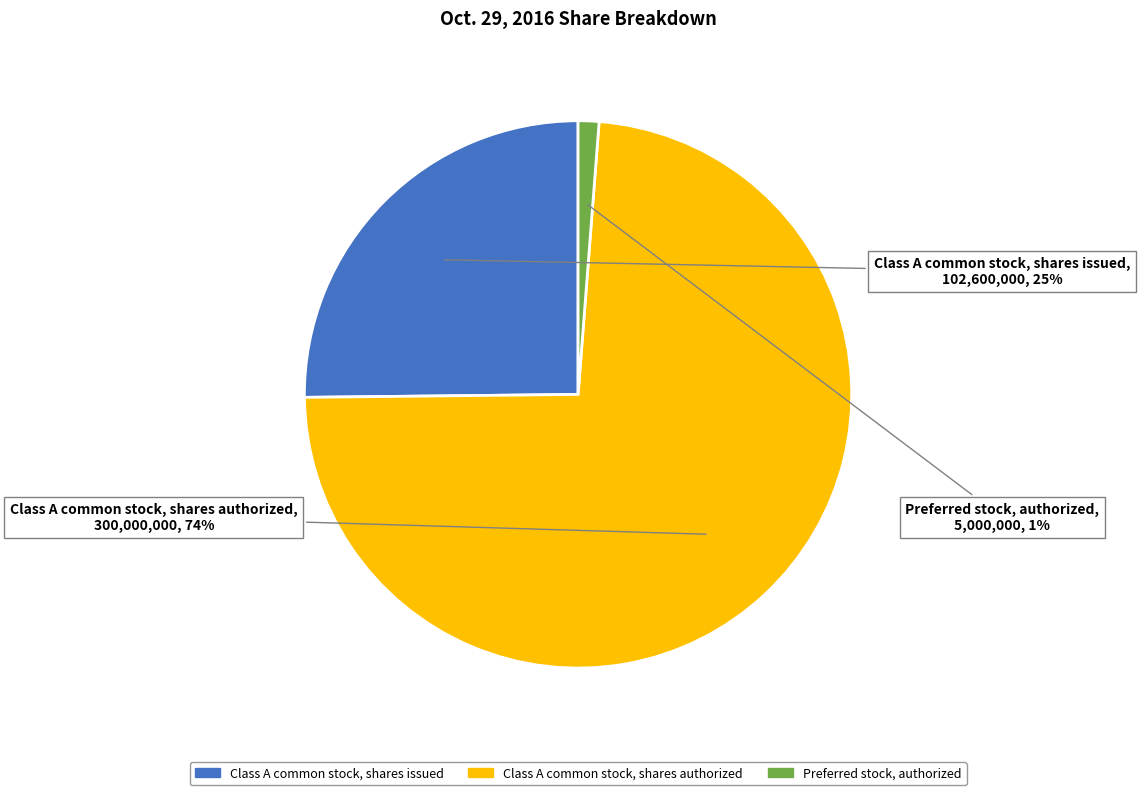

Is it true that Class A common stock, shares issued is 25% of the pie?

True